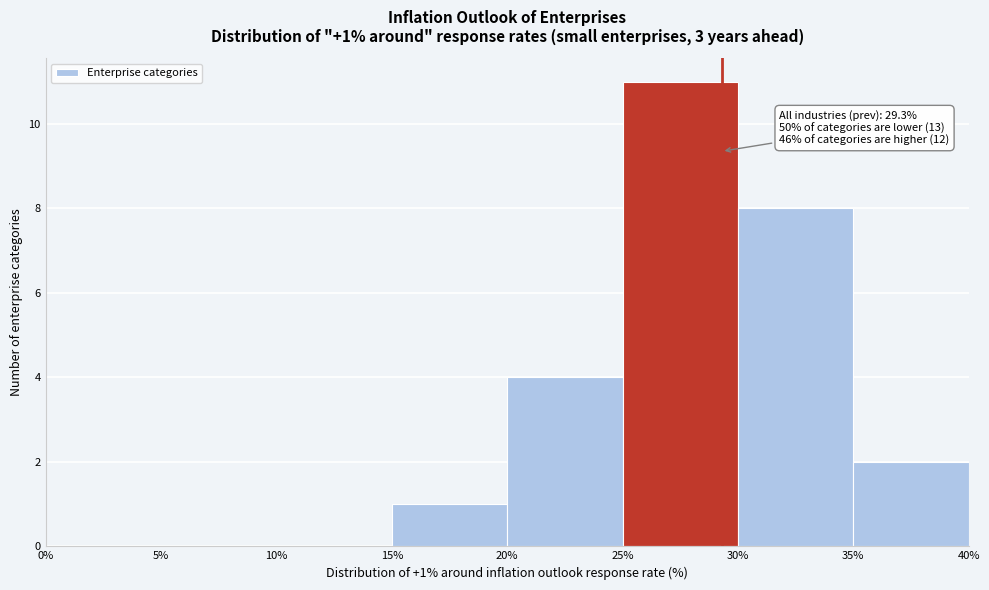

Which range on the x-axis has the tallest bar?

25% to 30%